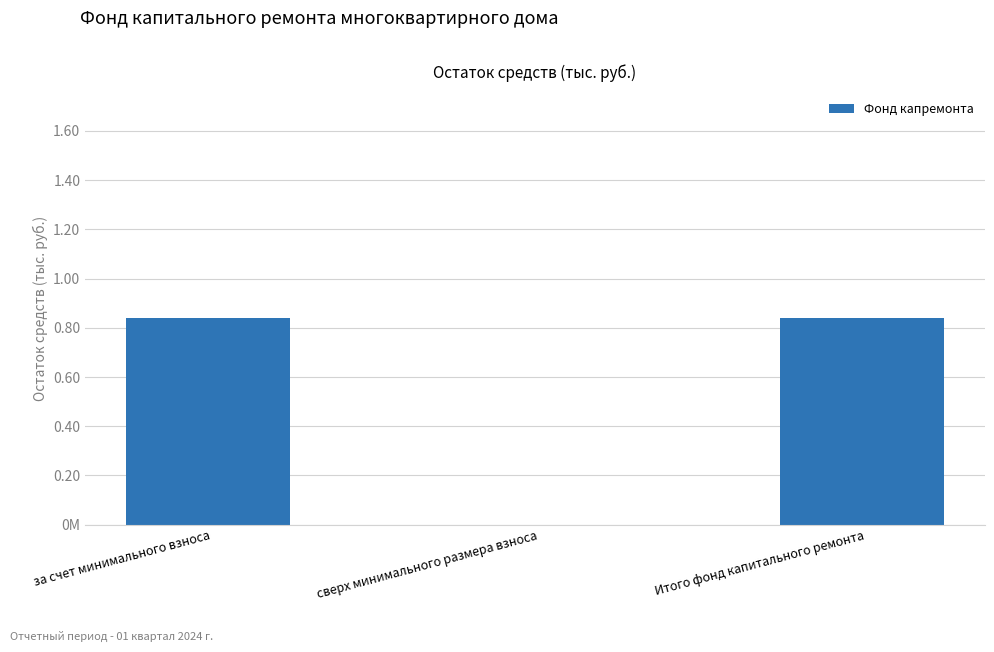

Are the bars horizontal?

No